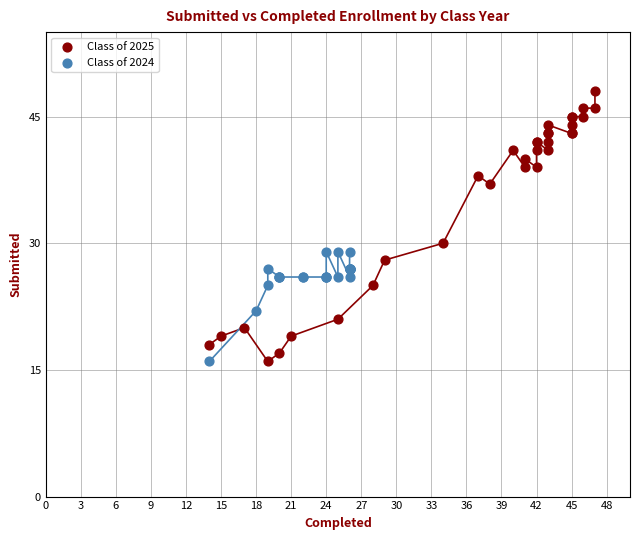

Which series reaches the maximum Y coordinate?

Class of 2025